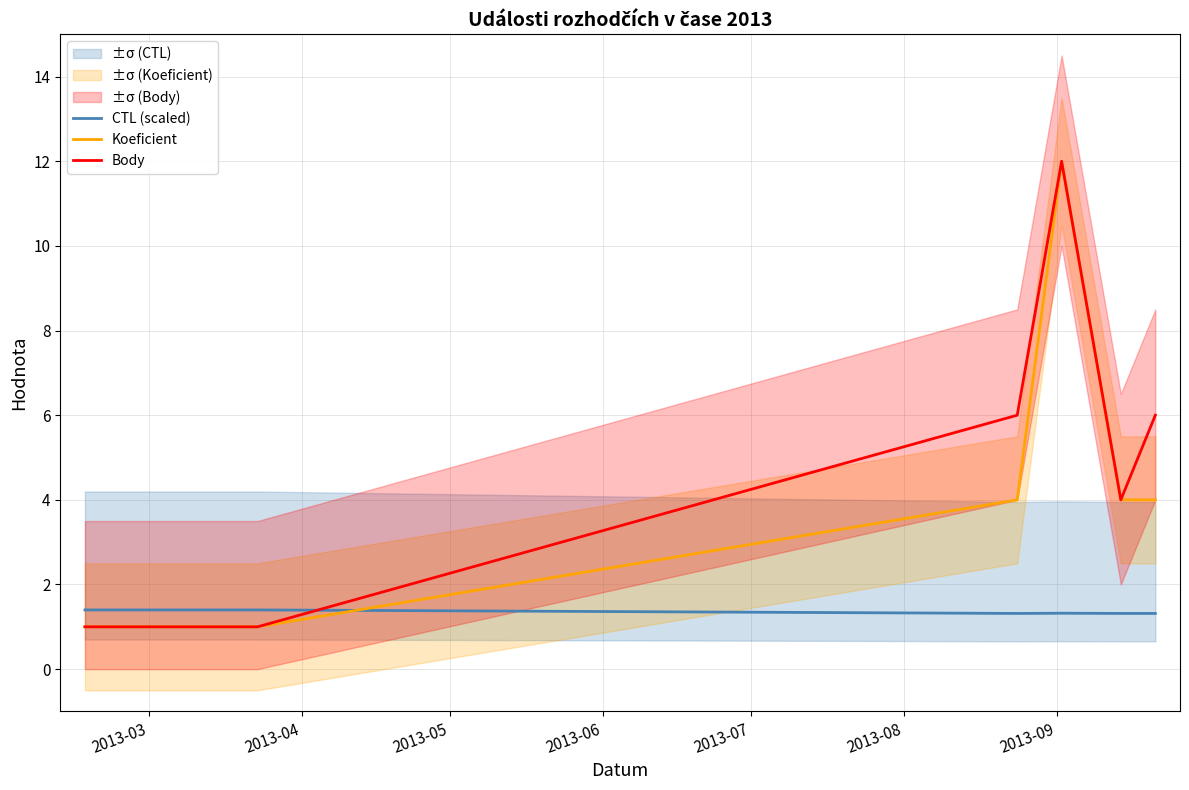

What is the maximum value shown in the chart?

12.0